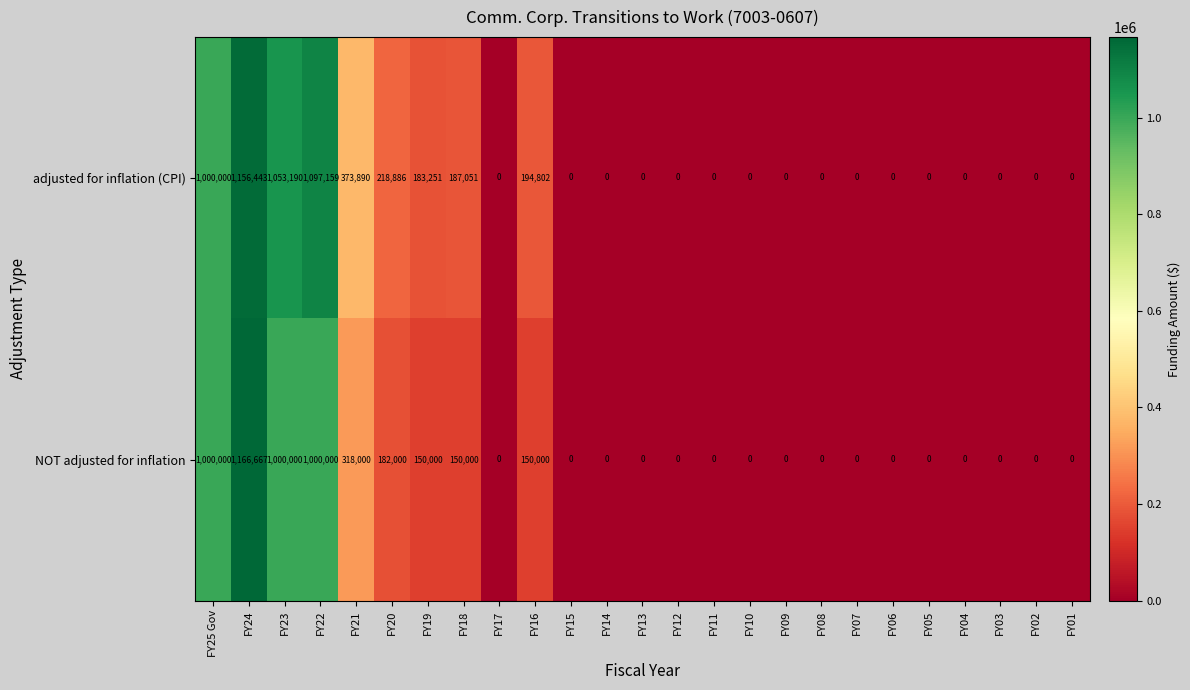

List the series in order of their peak value, highest first.

NOT adjusted for inflation, adjusted for inflation (CPI)